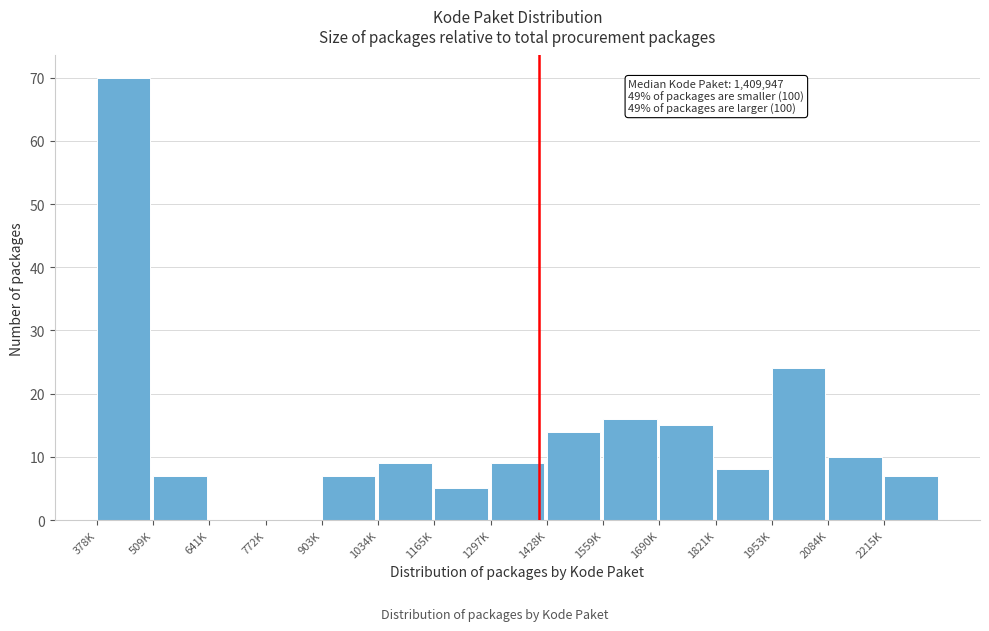

Reading left to right, list all the values displayed in this chart.

378K=70	509K=7	641K=0	772K=0	903K=7	1034K=9	1165K=5	1297K=9	1428K=14	1559K=16	1690K=15	1821K=8	1953K=24	2084K=10	2215K=7